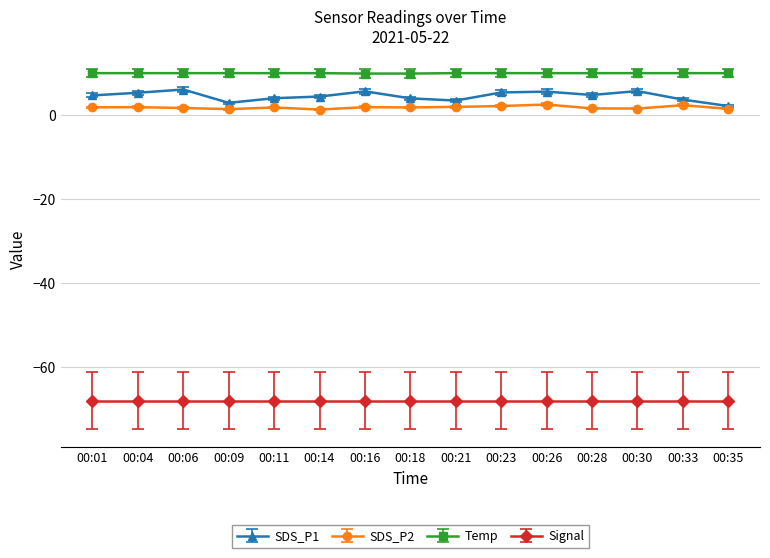

What is the value of the SDS_P2 point at the 5th from the left?

1.8